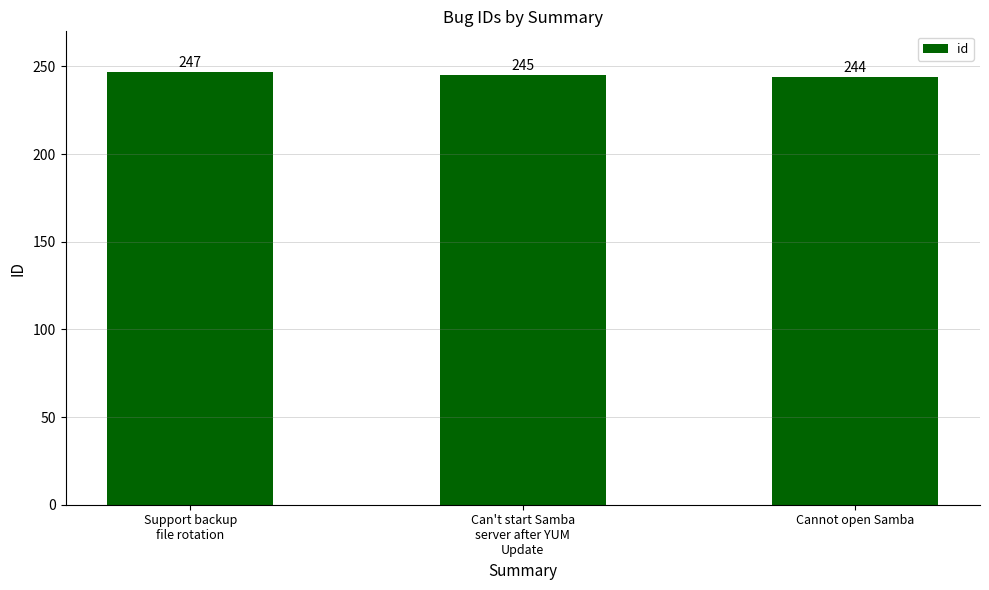

The value at Can't start Samba
server after YUM
Update is 245. True or false?

True